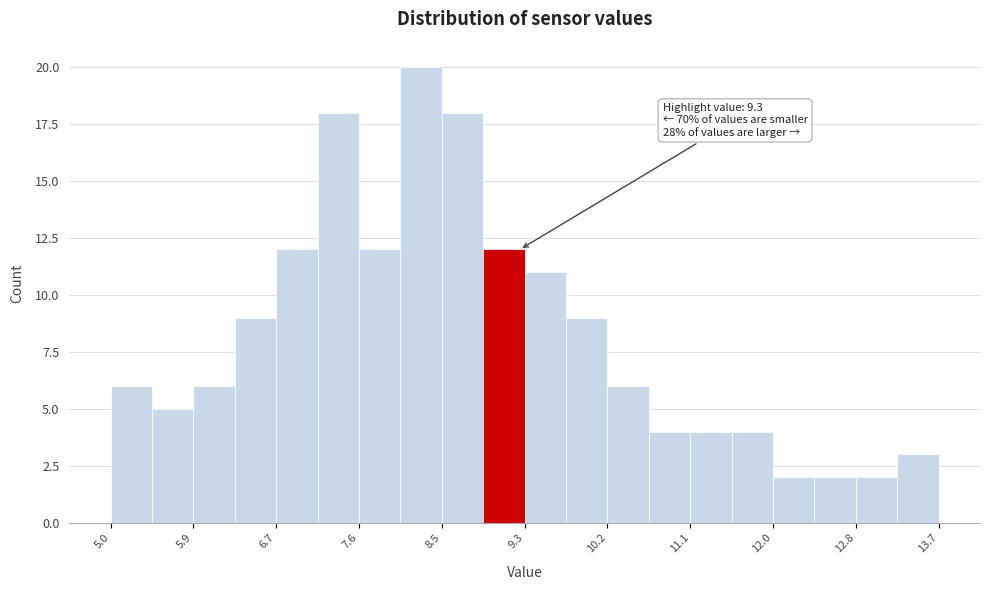

Which range on the x-axis has the tallest bar?

8.0 to 8.5